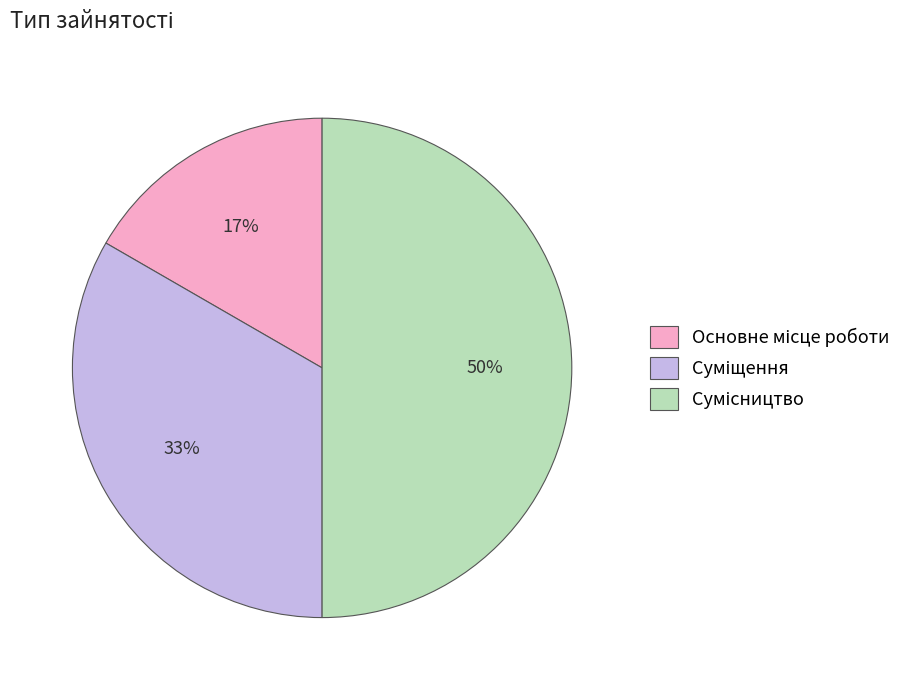

To the nearest percent, what is the difference between the largest and smallest slice percentages?

33%